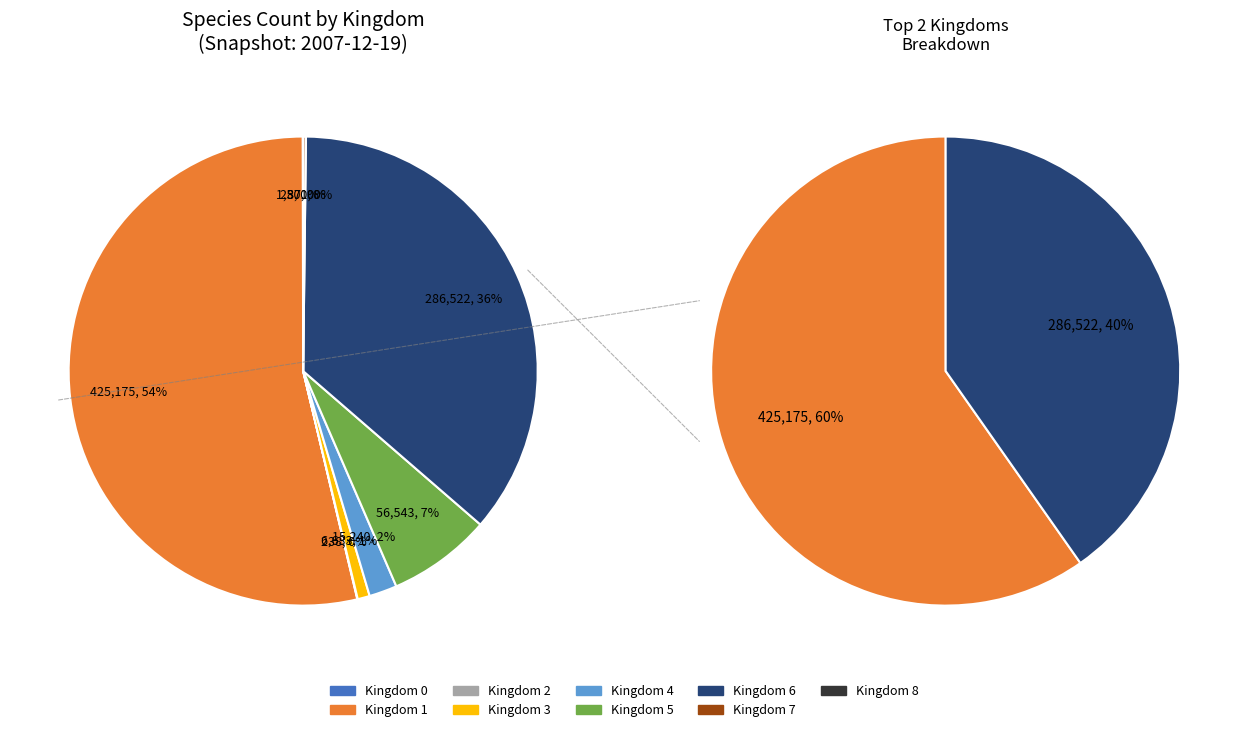

Which category accounts for the majority?

1